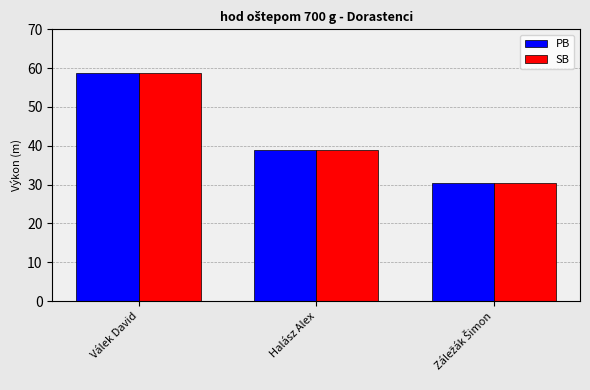

What is the minimum value shown in the chart?

30.5